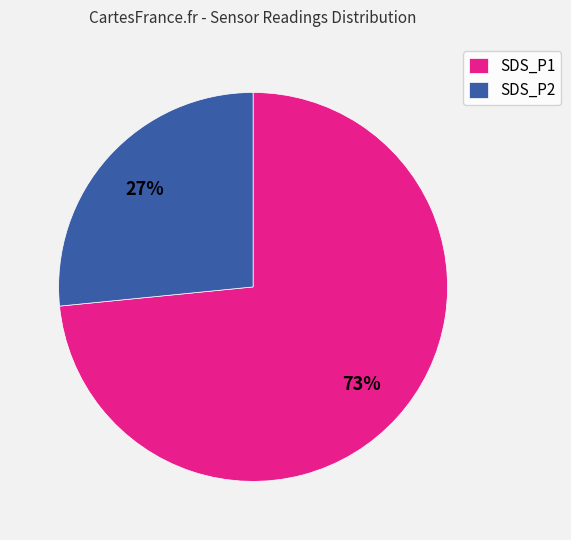

To the nearest percent, what portion does SDS_P2 represent?

27%